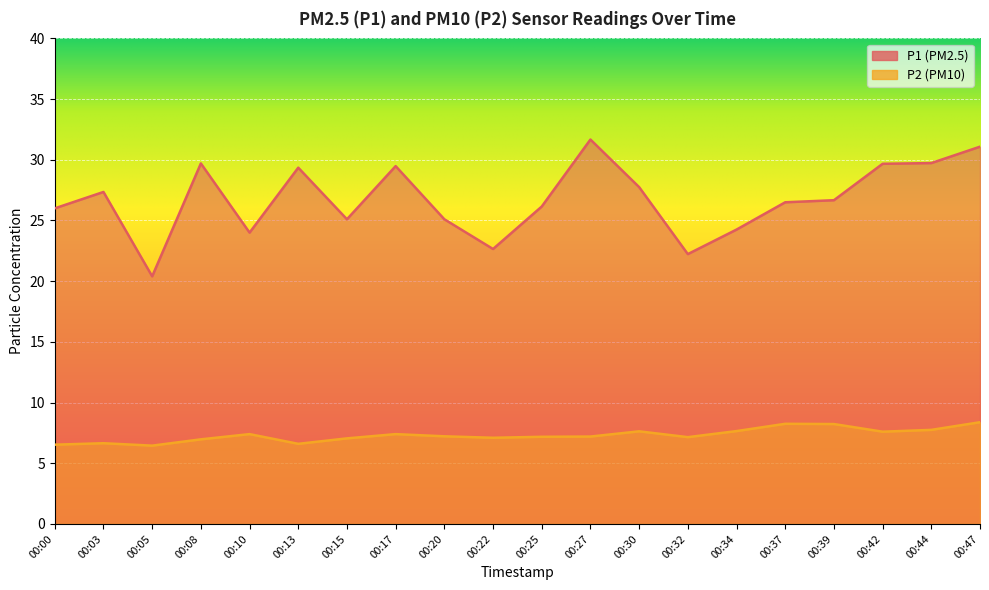

True or false: P1 and P2 intersect in this chart.

False